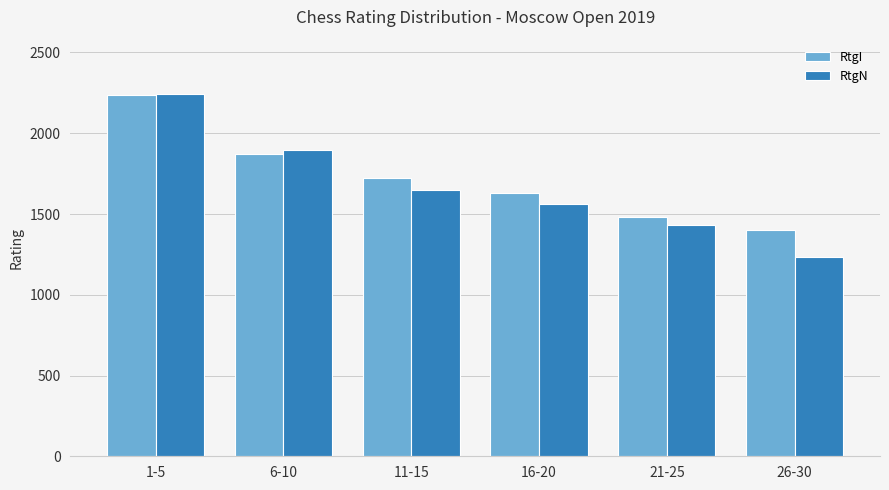

What are all the series names shown in the legend?

RtgI, RtgN